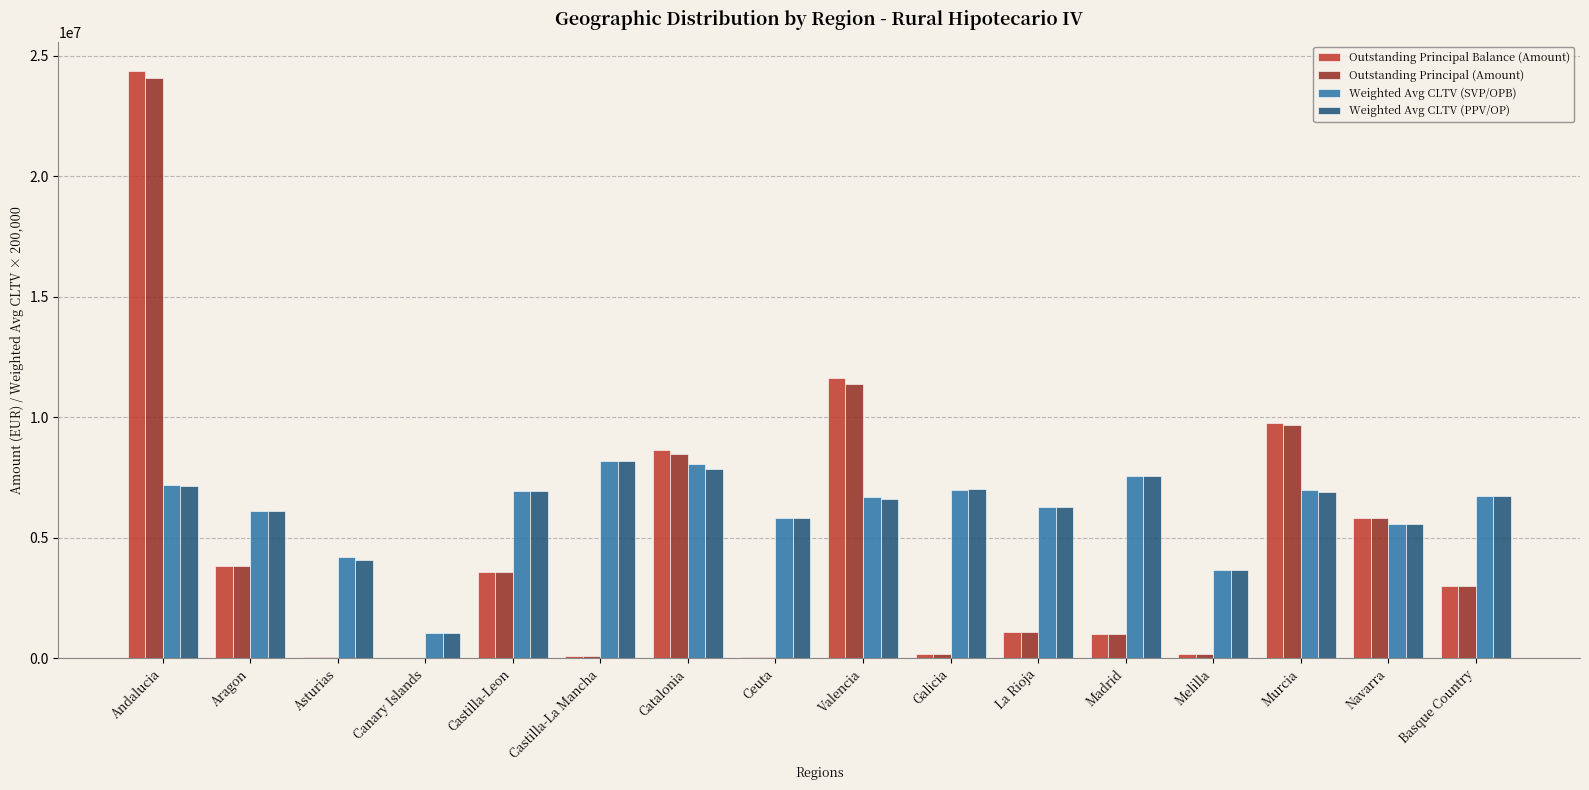

The value of Weighted Avg CLTV (PPV/OP) at Basque Country is 6732000.0. True or false?

True